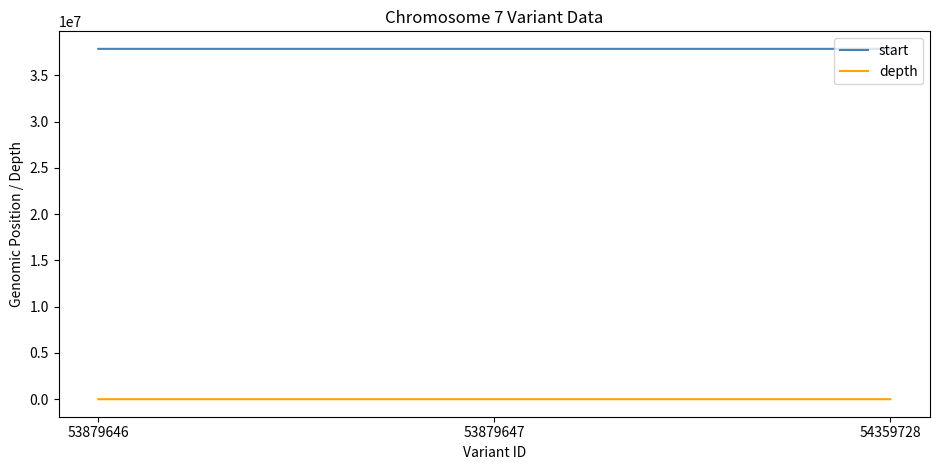

How many start values are between 37858667 and 37859428?

3